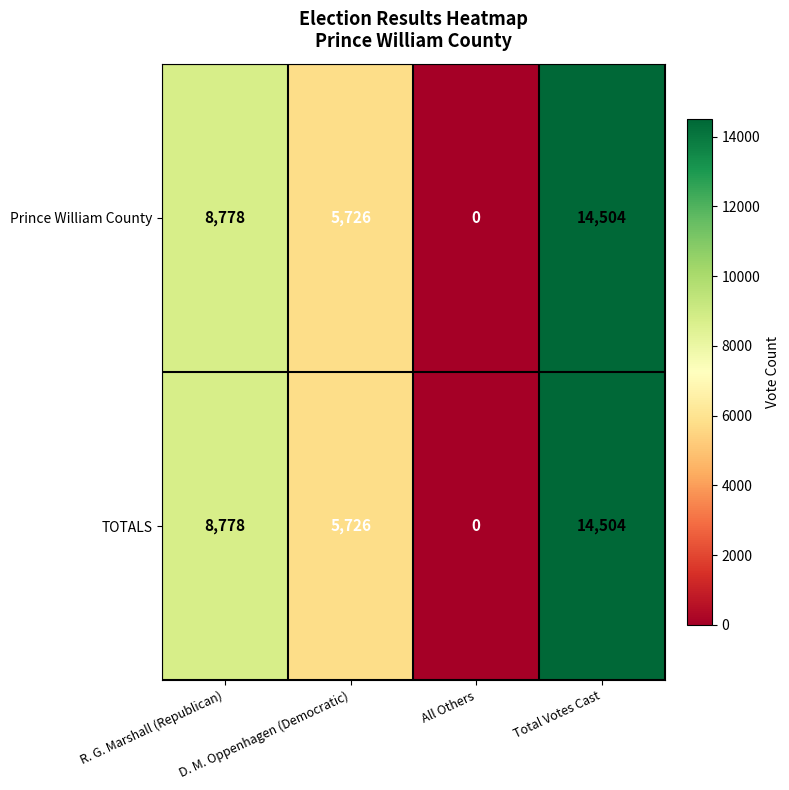

What is the maximum value shown in the chart?

14504